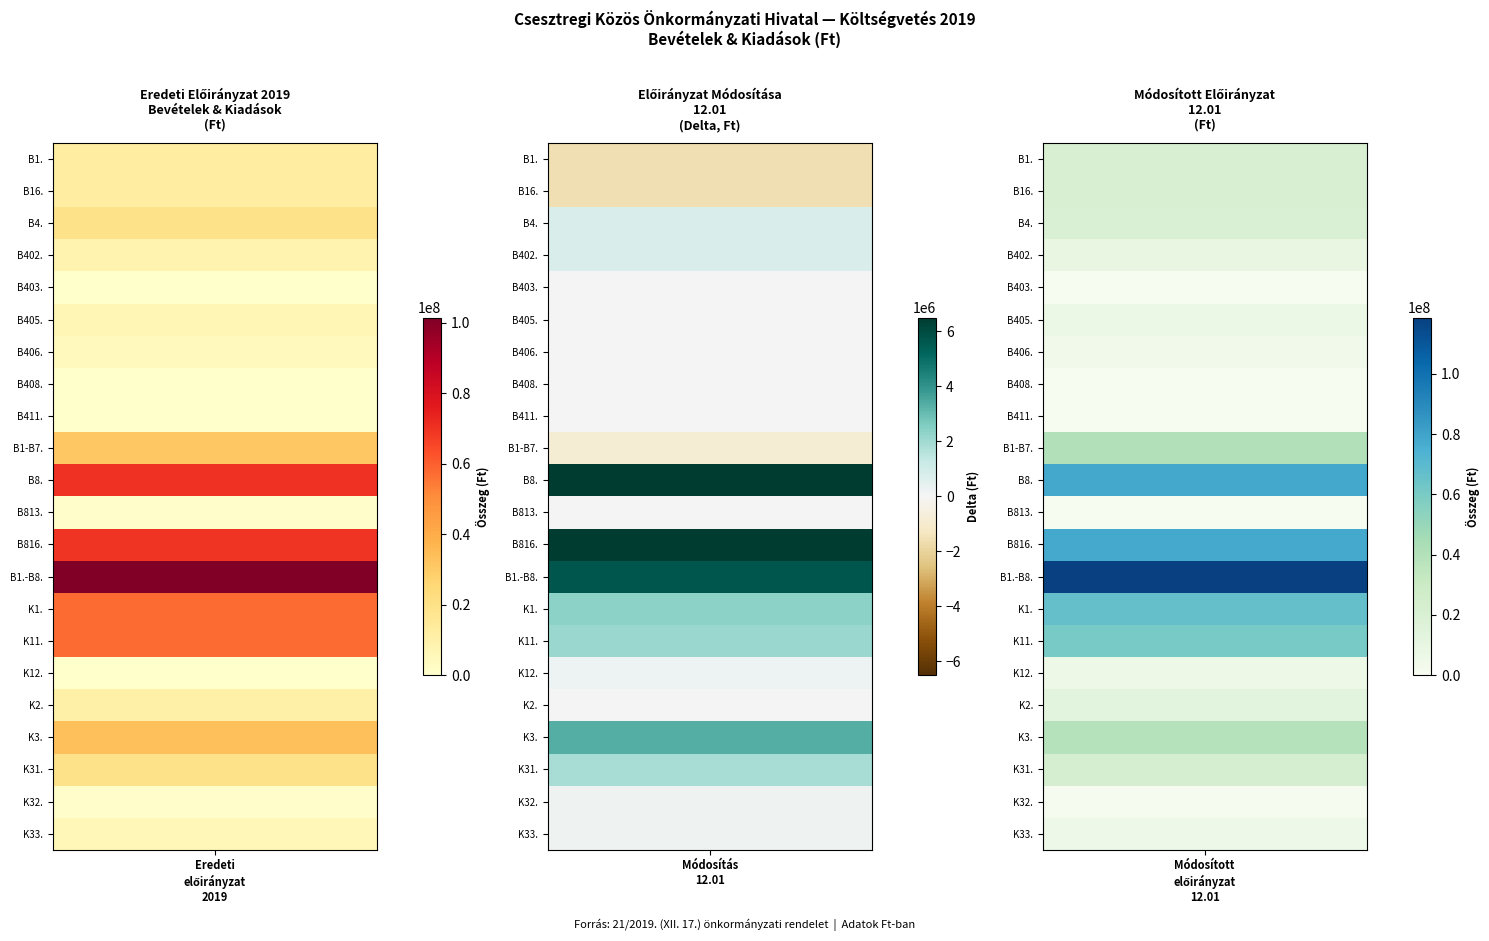

What is the maximum value for K12.?

6267543